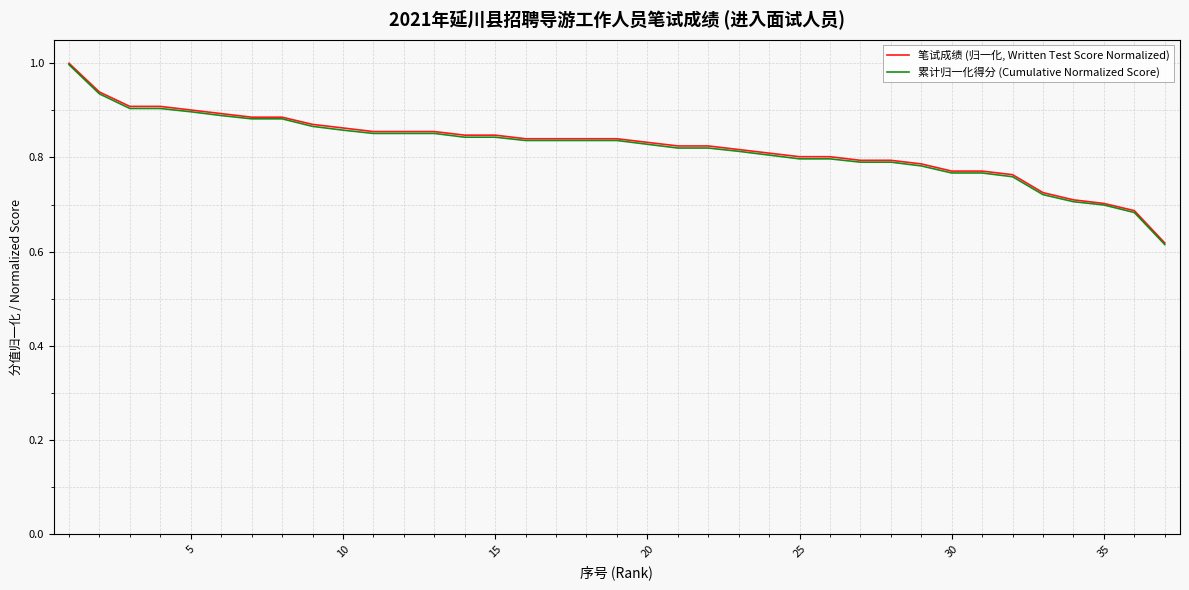

True or false: 累计归一化得分 (Cumulative Normalized Score) and 笔试成绩 (归一化, Written Test Score Normalized) intersect in this chart.

False